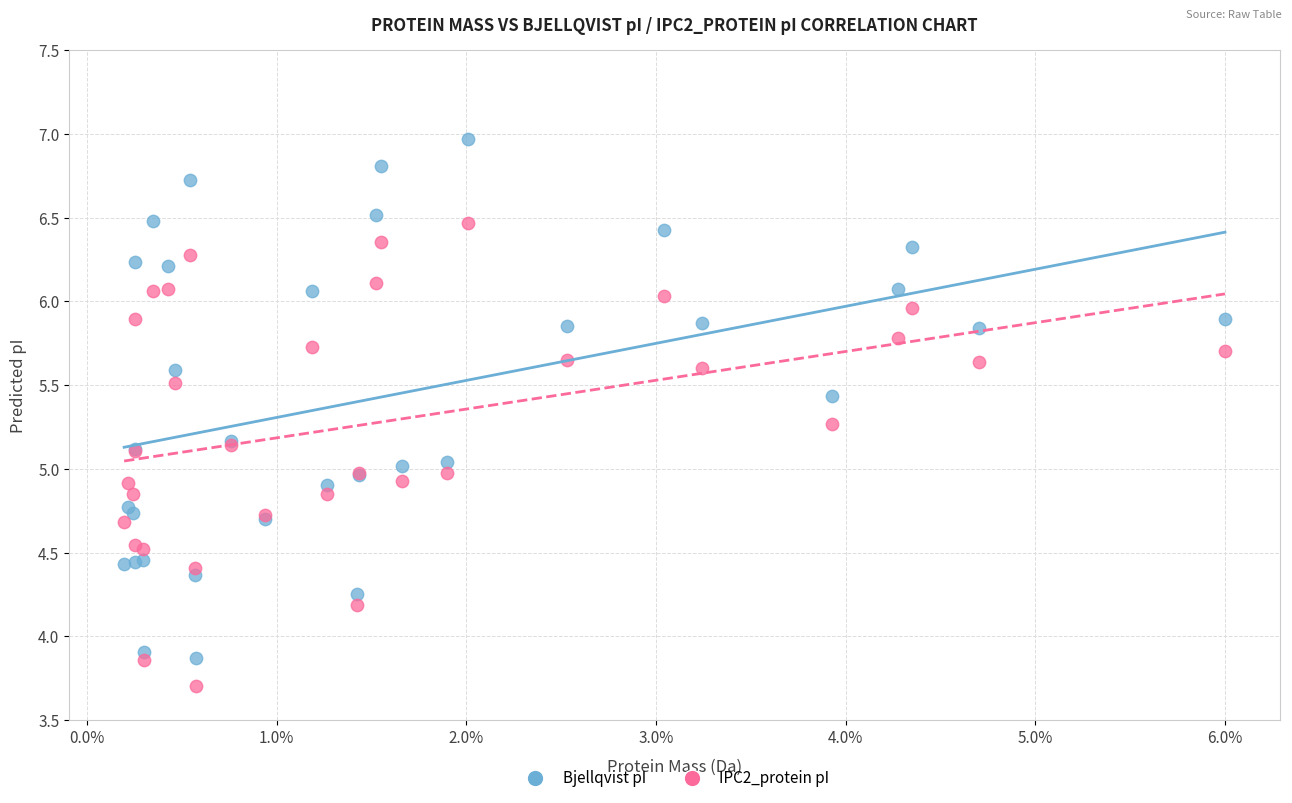

Which series contains the lowest Y value?

IPC2_protein pI